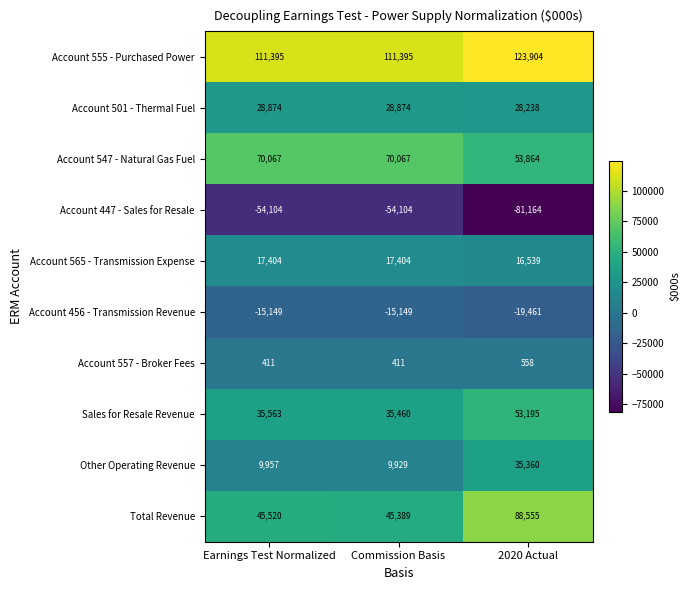

Count the number of data series in this chart.

10